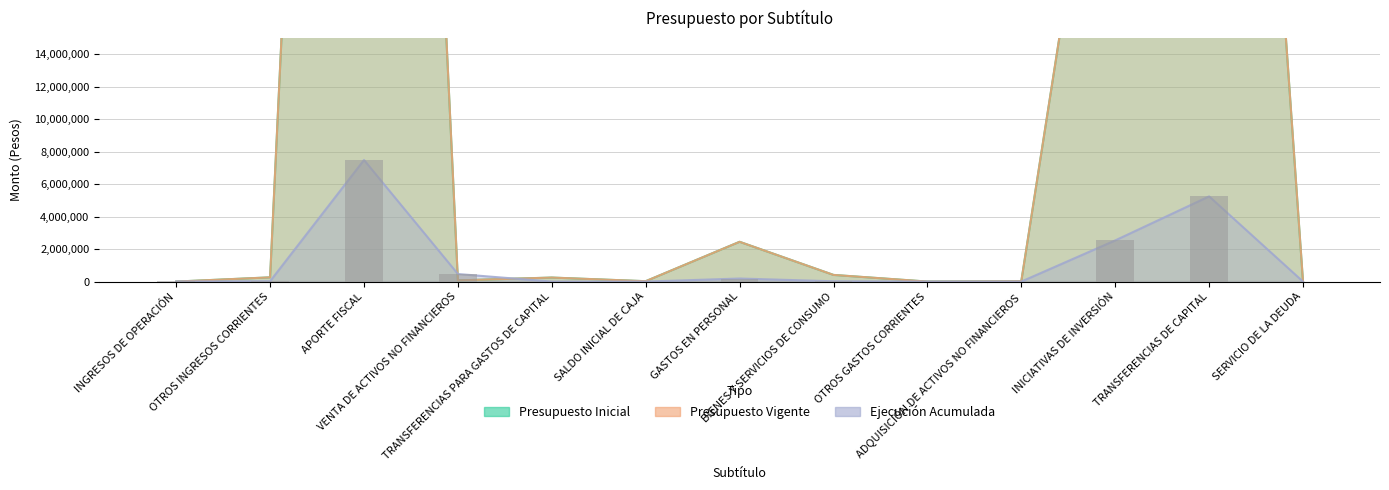

What is the average value of the Presupuesto Vigente series?

18841514